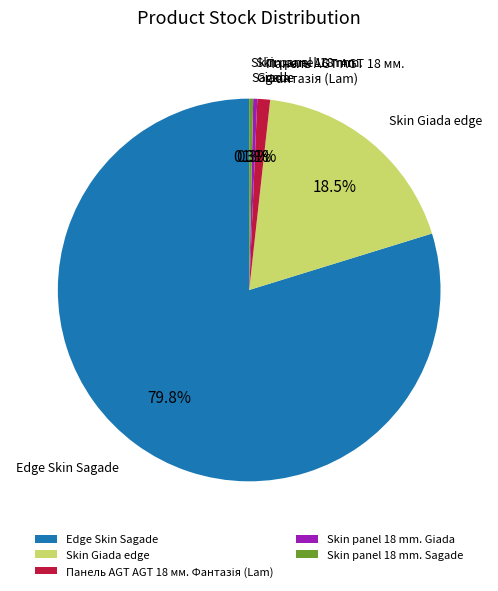

What percentage is NOT represented by Skin Giada edge?

81.5%